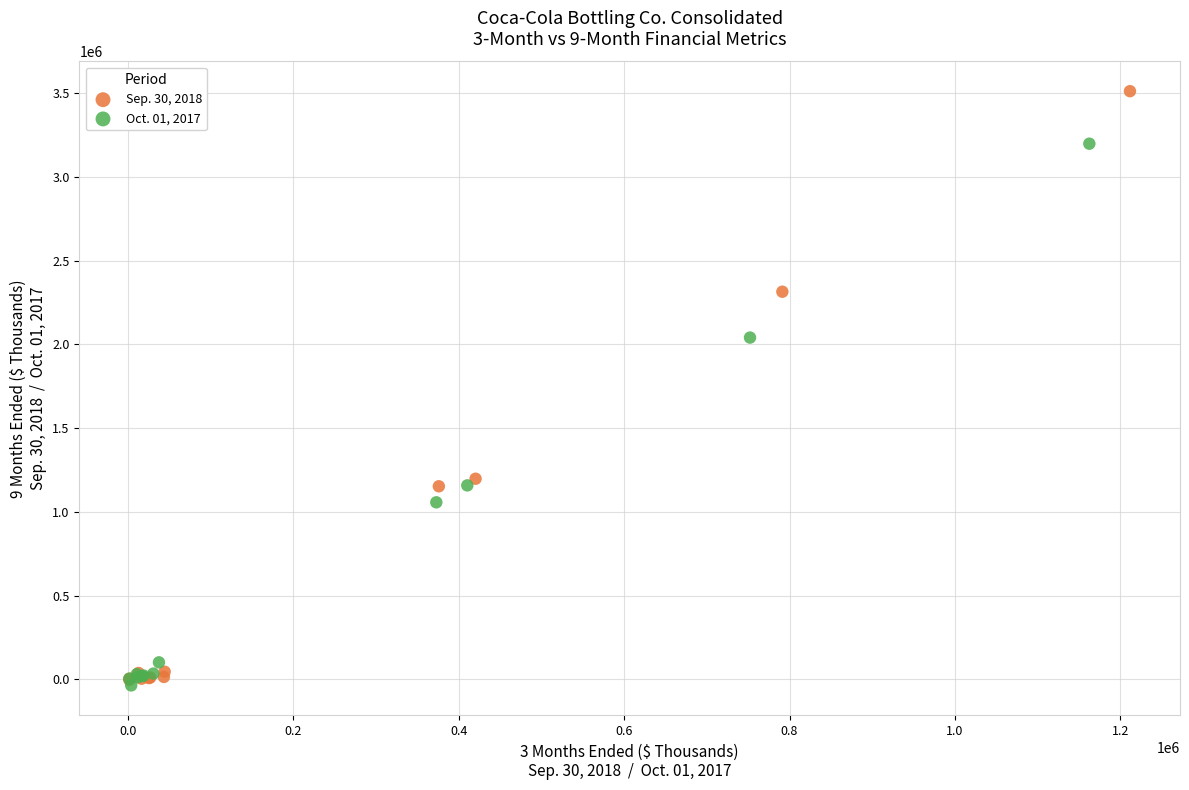

What are all the series names shown in the legend?

Sep. 30, 2018, Oct. 01, 2017